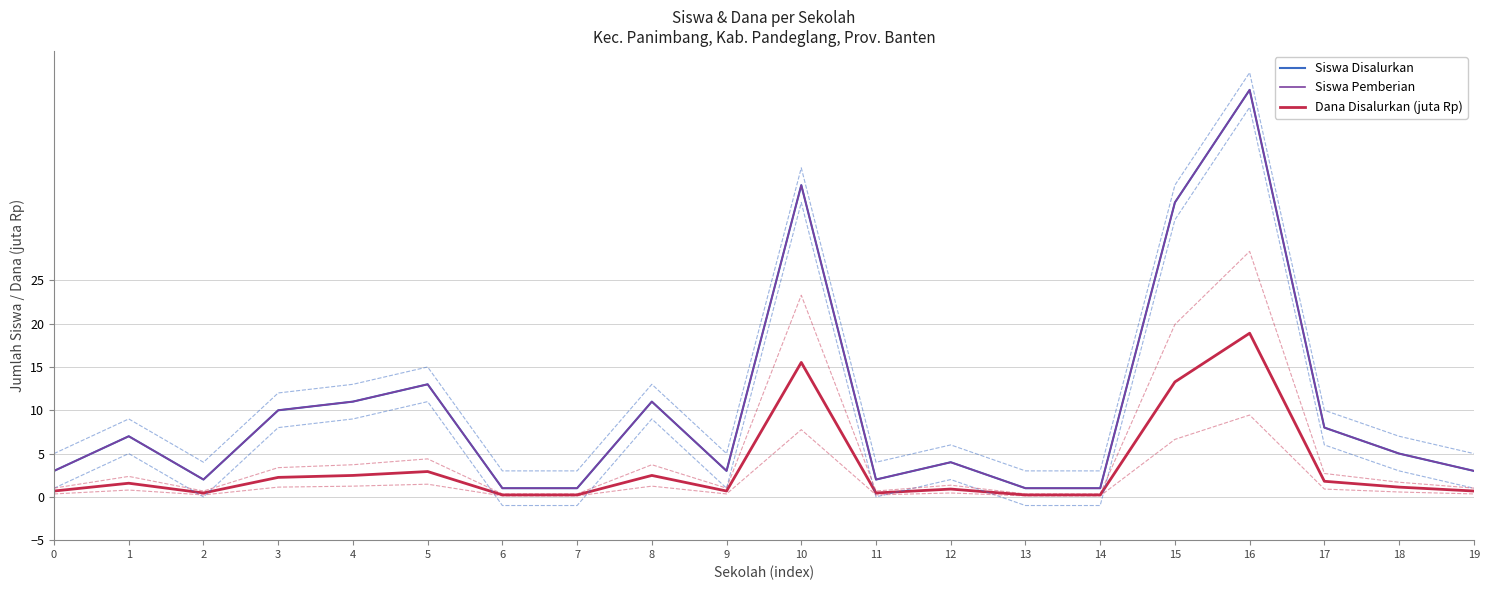

Rank the series by their maximum value, from highest to lowest.

Siswa Disalurkan, Siswa Pemberian, Dana Disalurkan (juta Rp)